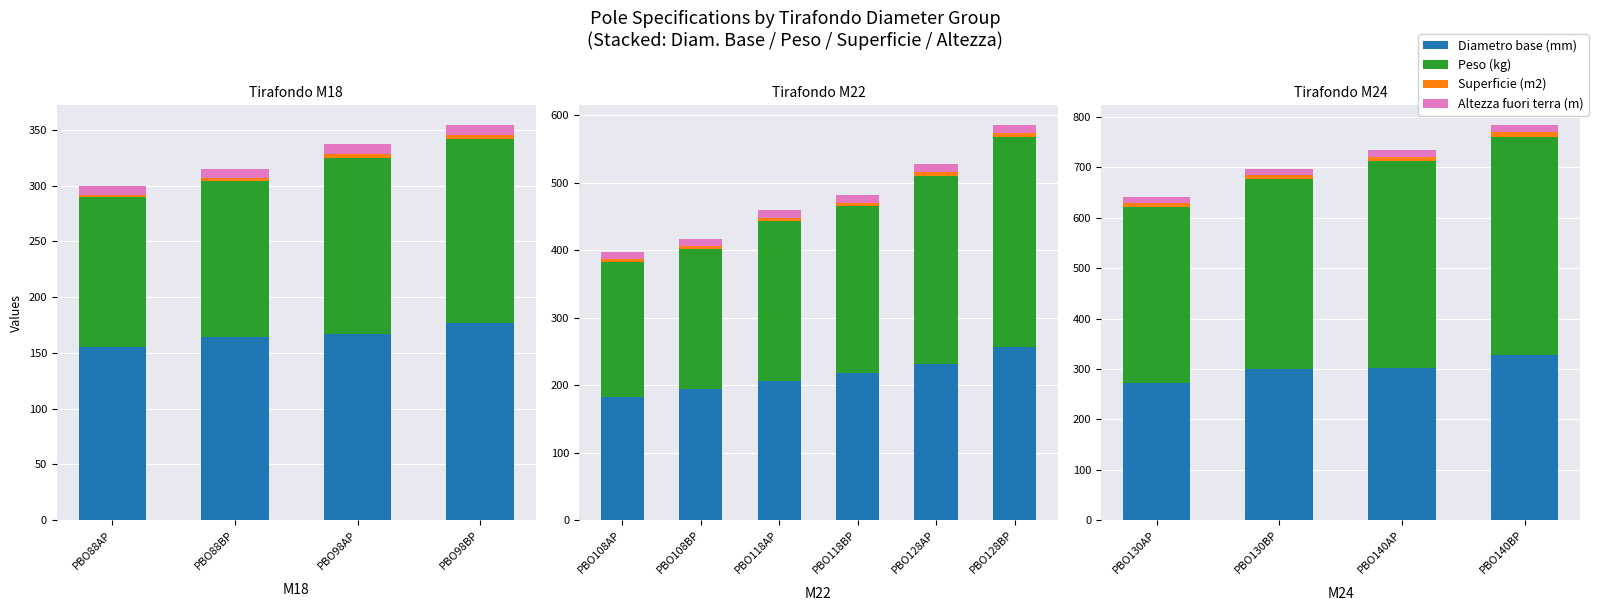

What is the difference between the Superficie (m2) values at PBO140AP and PBO130BP?

0.6